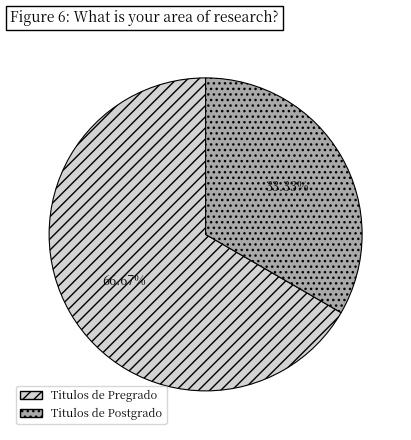

How many slices are in this pie chart?

2